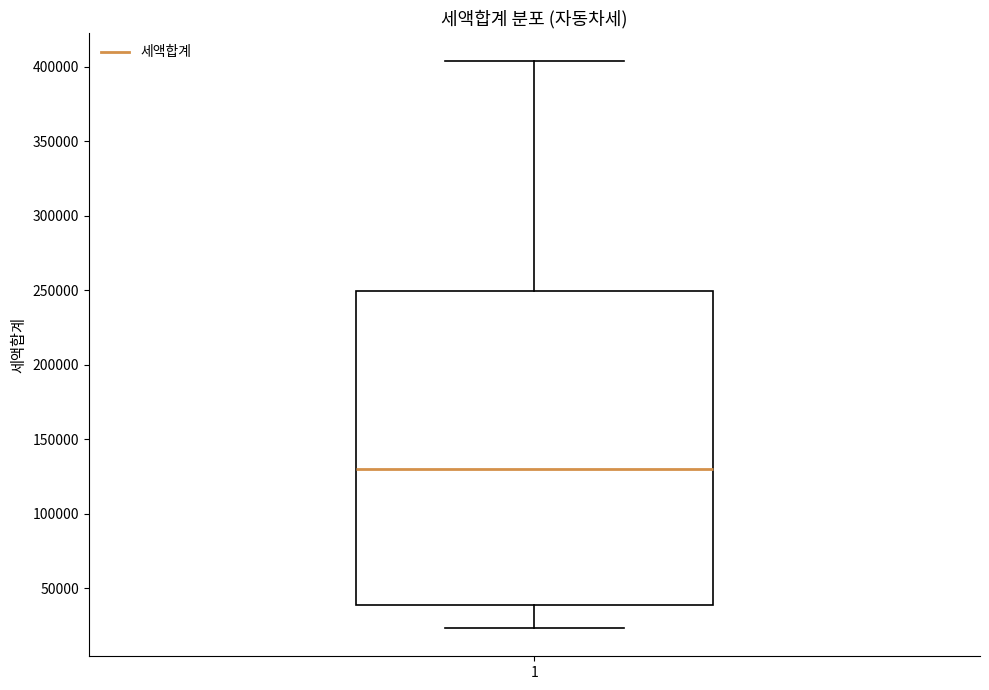

Transcribe this box plot: give where the median line is, the range the box spans, and where the two whiskers end, as read against the y-axis. The values are not printed on the chart, so give them approximately, as read against the axis.

median 130000, box 40000 to 250000, whiskers 25000 to 405000